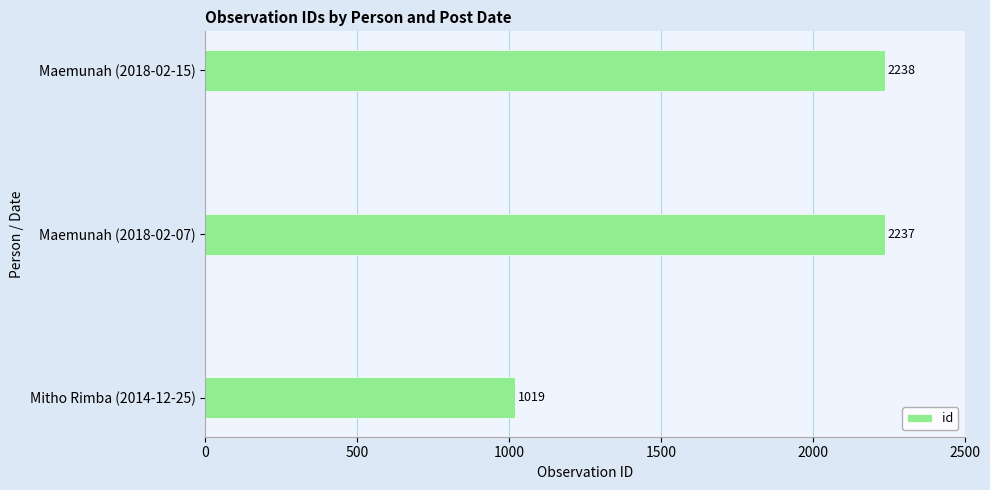

Is it true that the value at Maemunah (2018-02-15) is 2238?

True